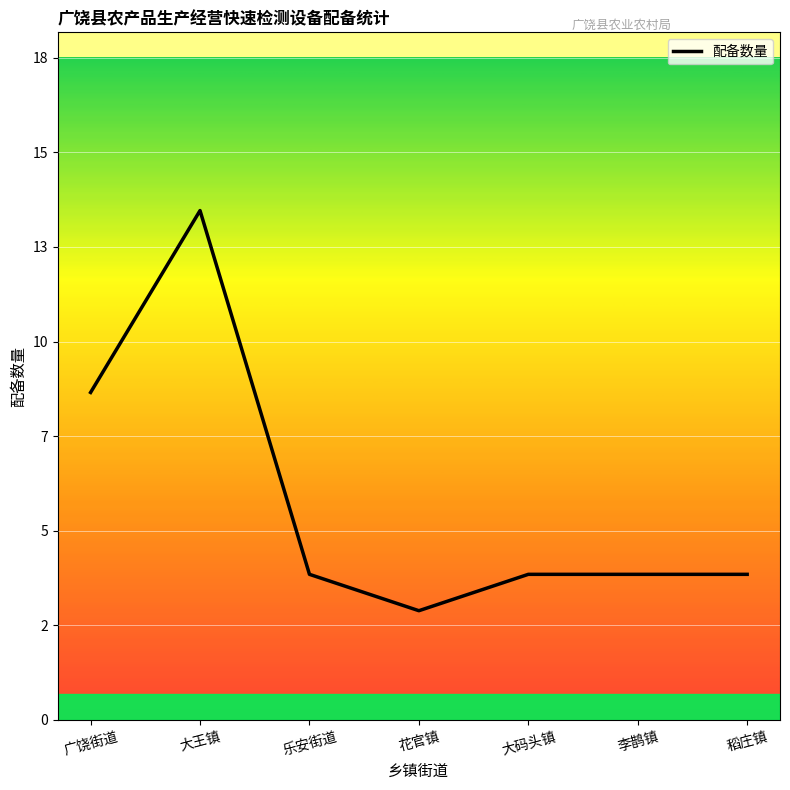

Does the chart display data point markers on the line(s)?

No